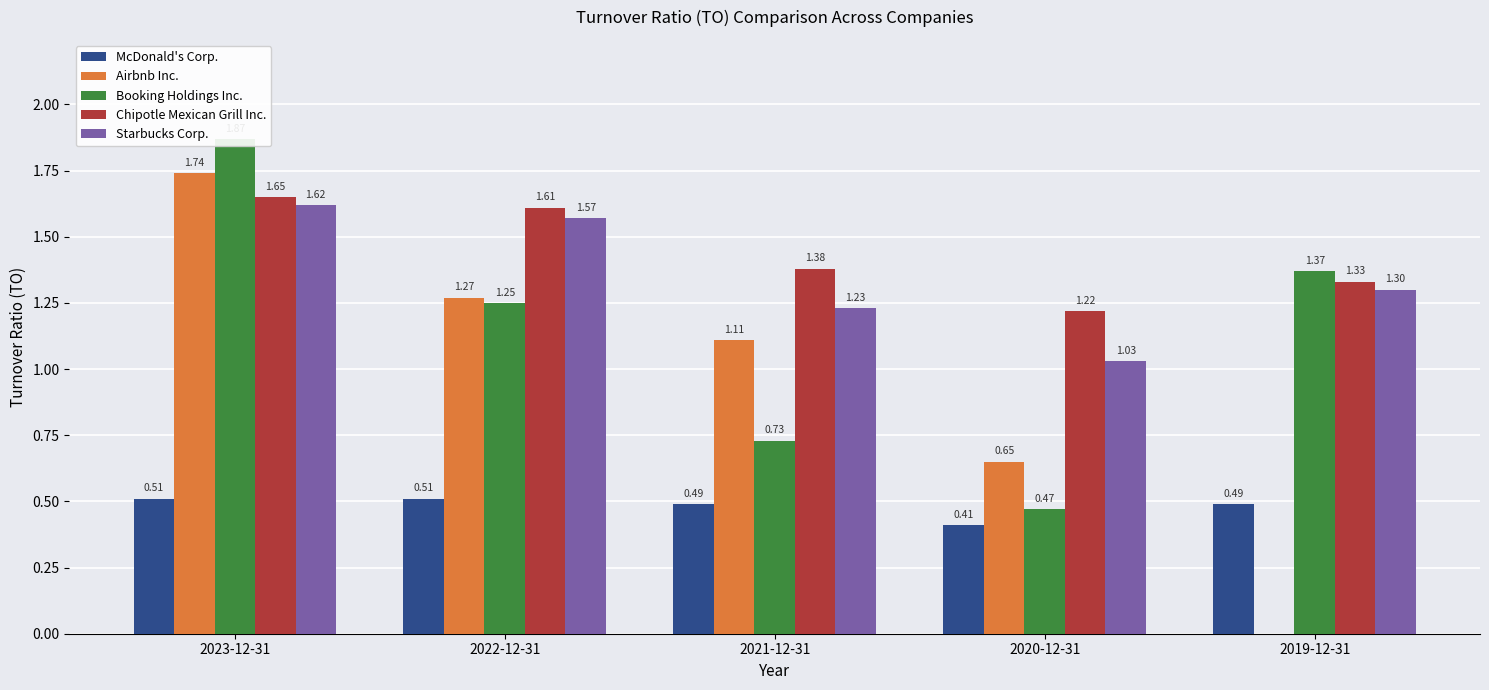

Between 2021-12-31 and 2020-12-31, which series saw the biggest shift?

Airbnb Inc.